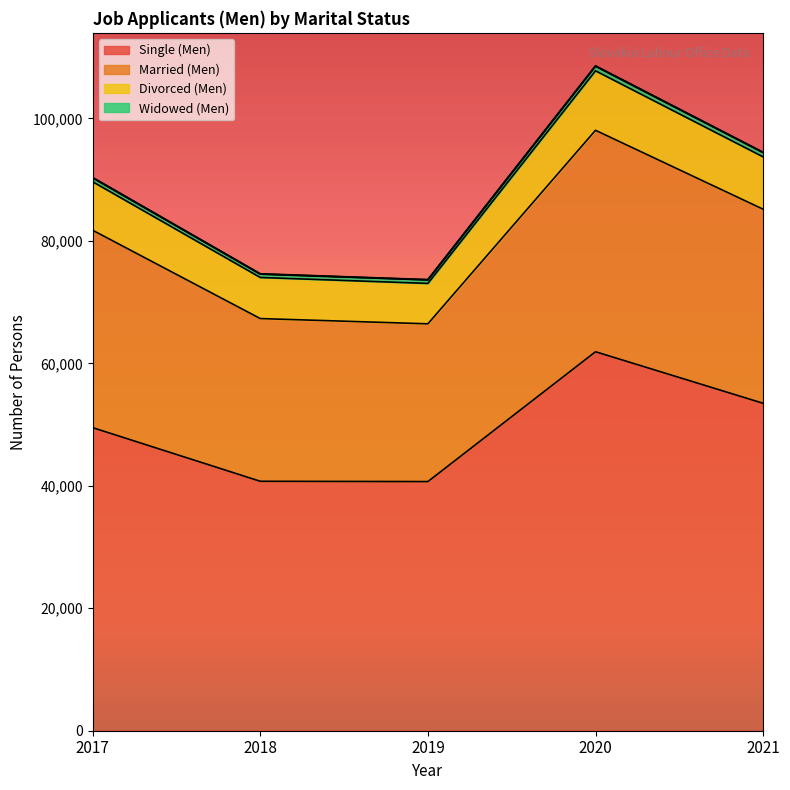

What is the value of the Single (Men) point at the 2nd from the left?

40735